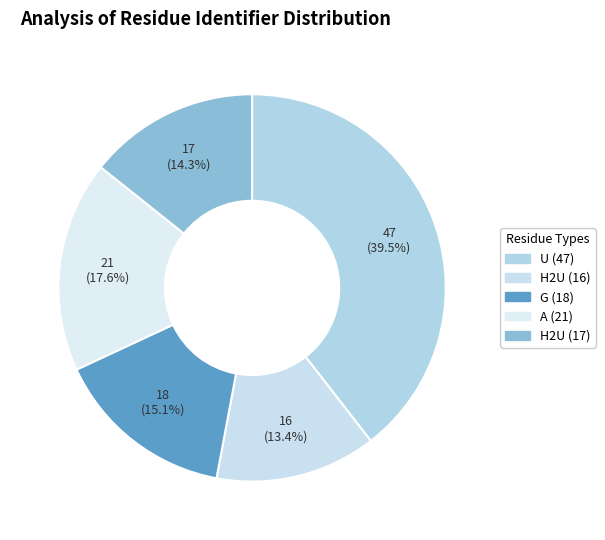

What is the smallest slice in the pie chart?

H2U (16)